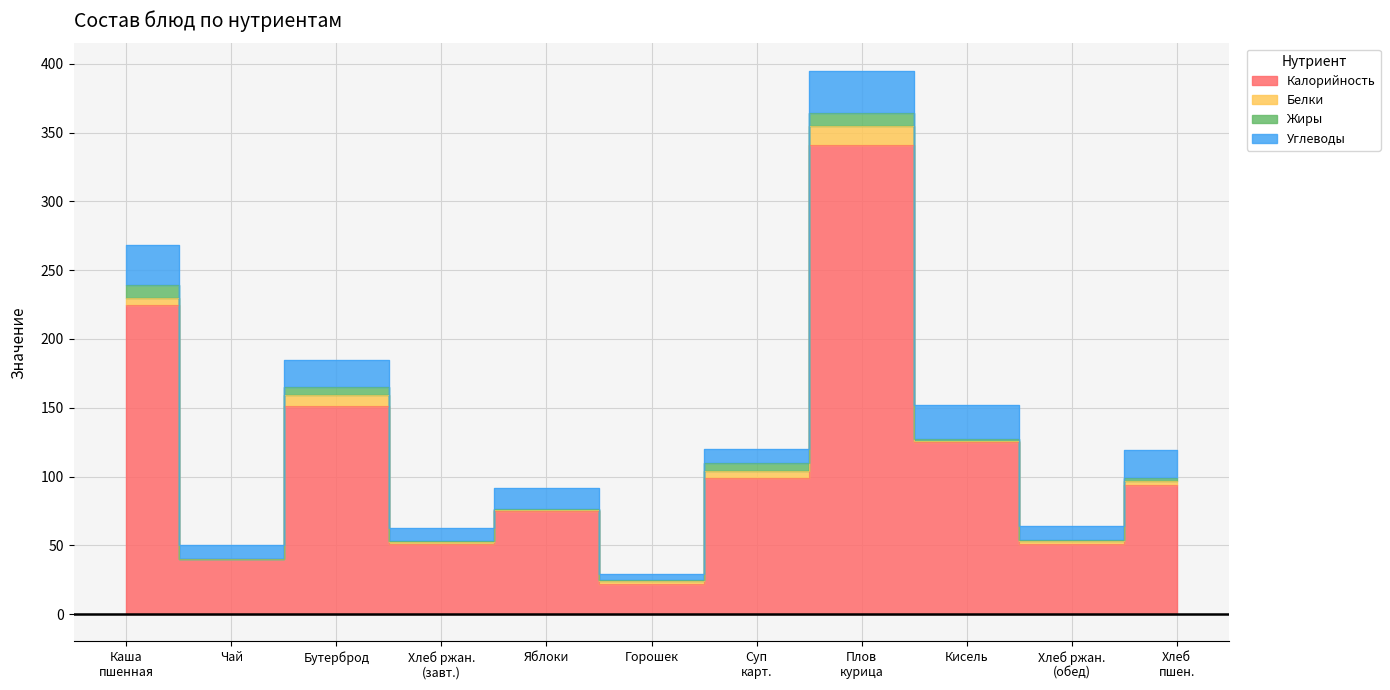

What are all the series names shown in the legend?

Калорийность, Белки, Жиры, Углеводы